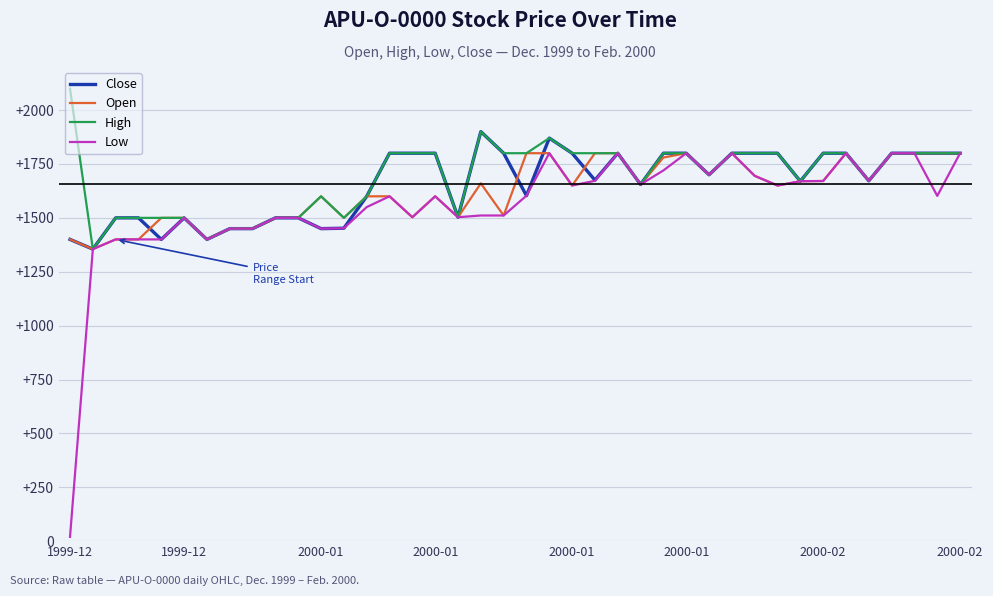

What is the greatest value displayed?

2099